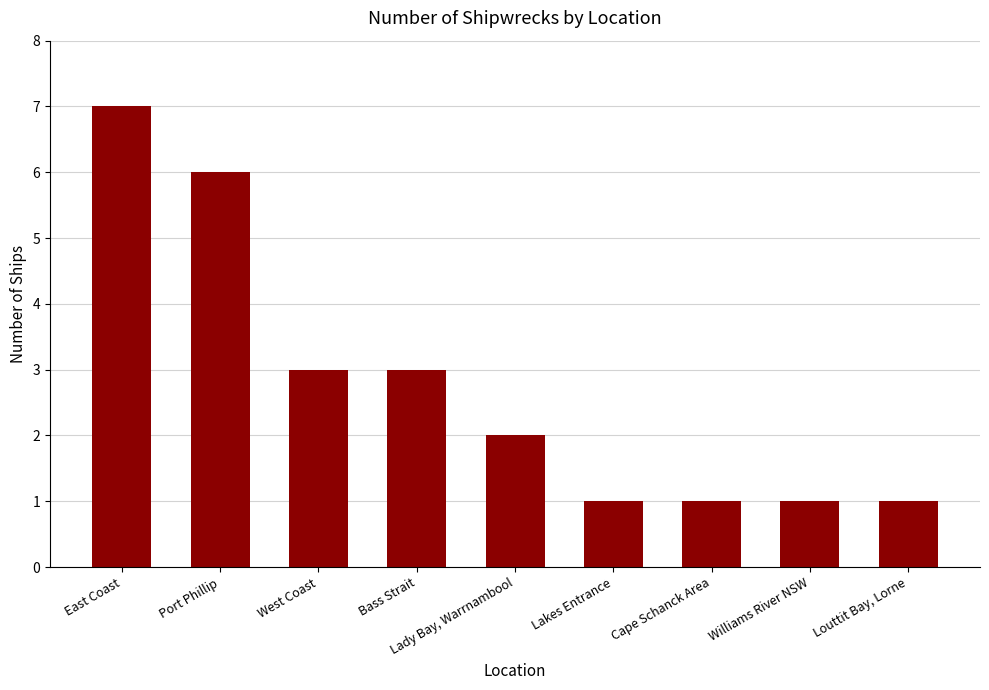

Is it true that the value at Cape Schanck Area is 1?

True